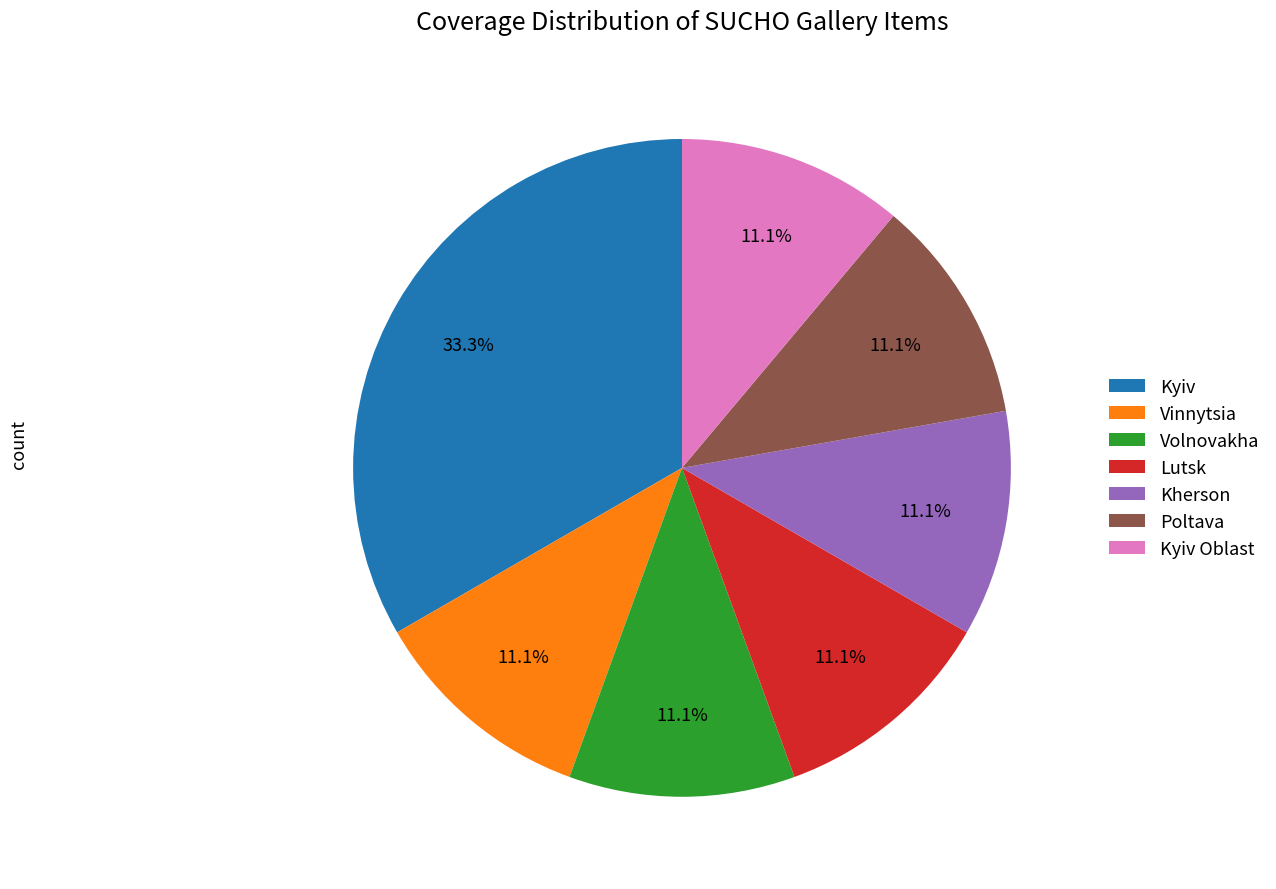

Is there any slice that represents more than half of the pie?

No